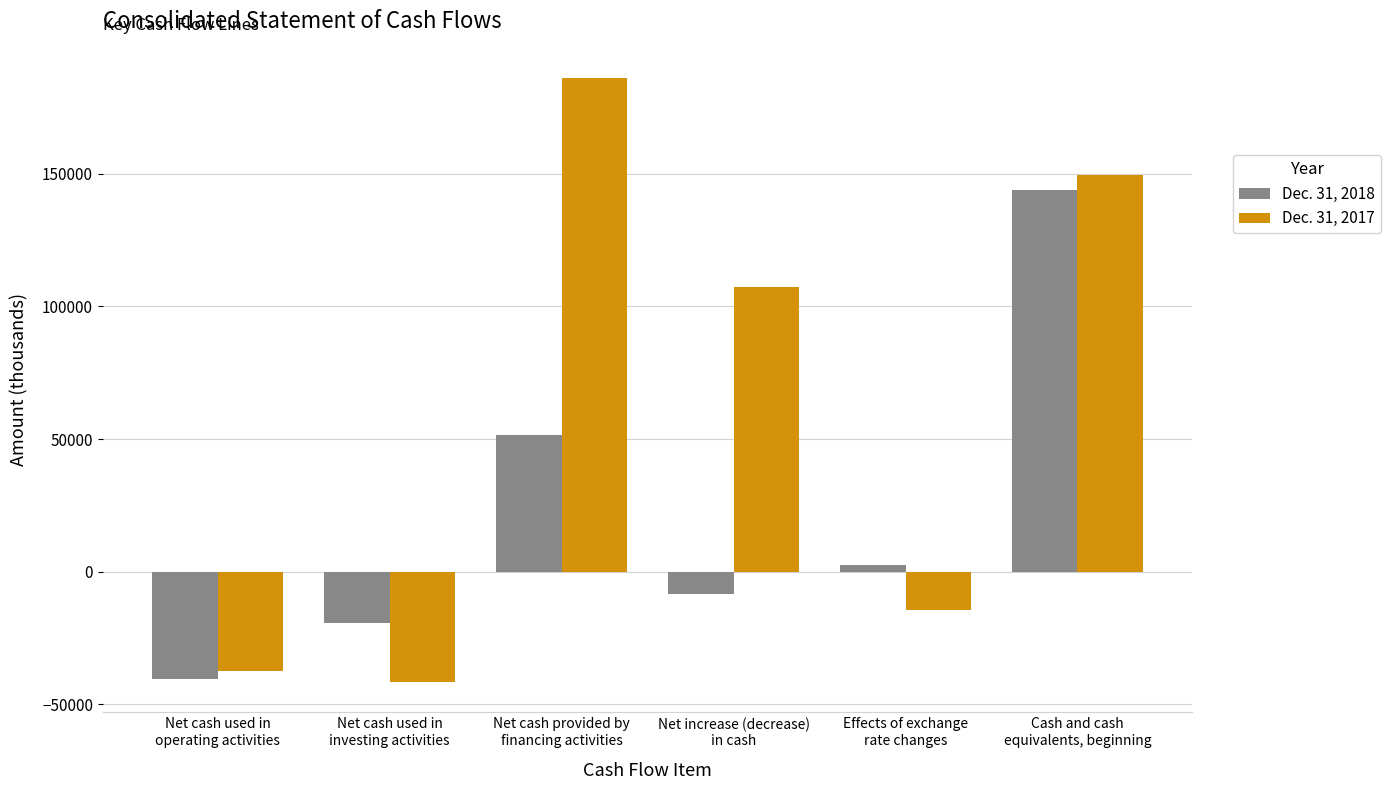

How many negative values does the Dec. 31, 2018 series have?

3